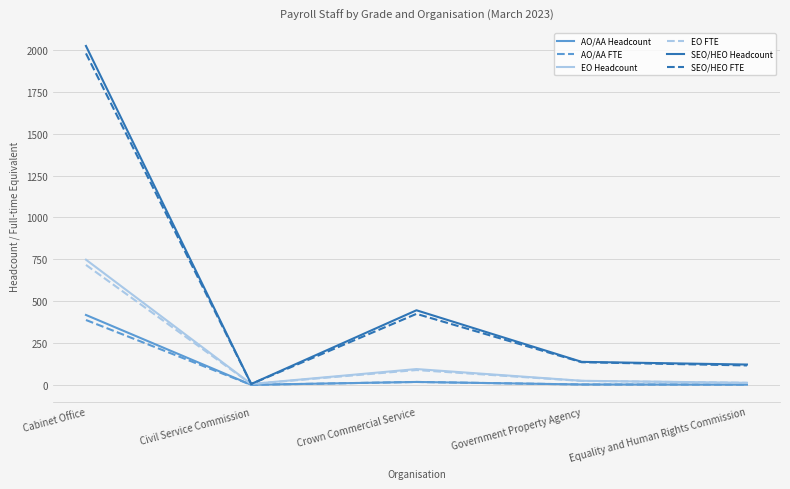

What is the total value across all series at Civil Service Commission?

24.7